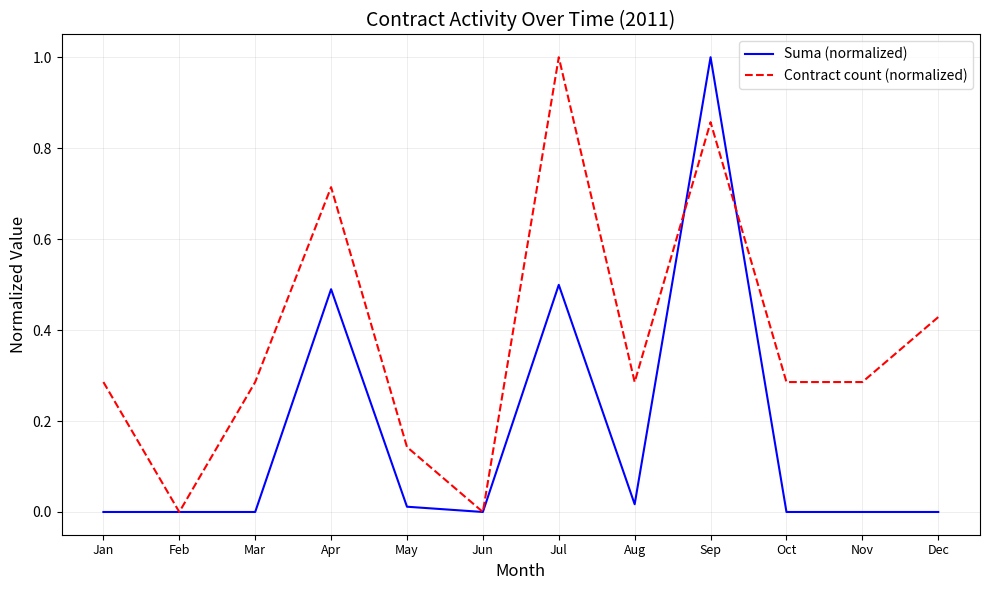

List the series in order of their overall mean, highest first.

Contract count (normalized), Suma (normalized)